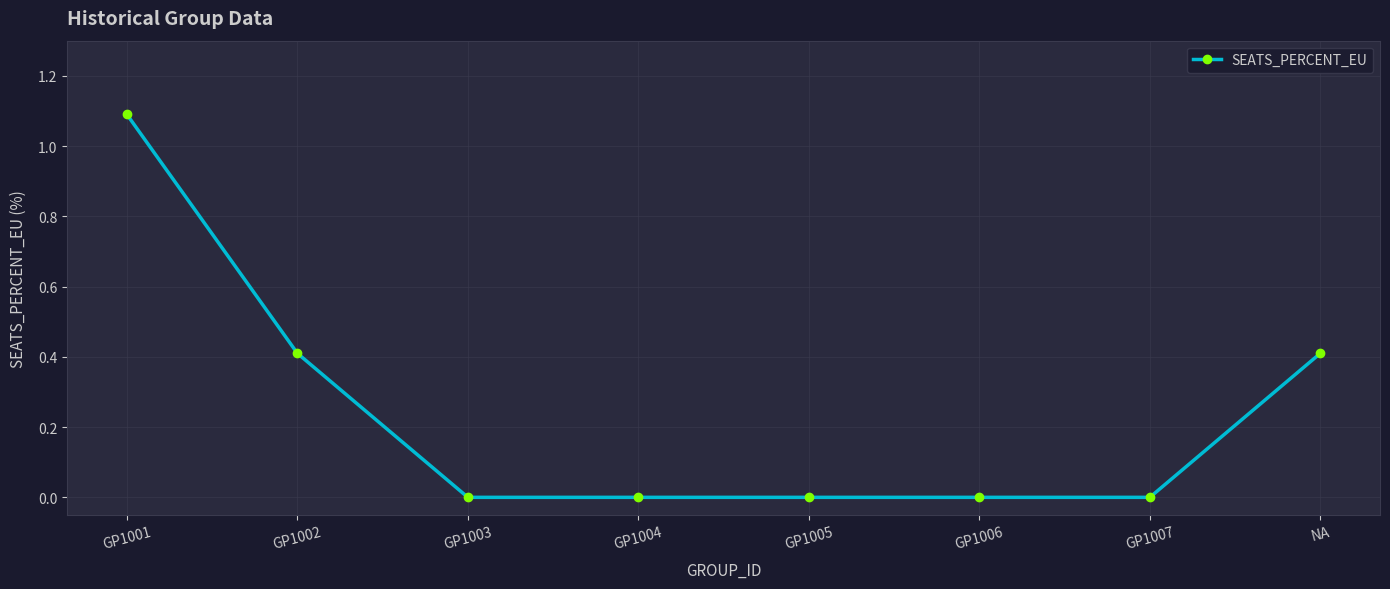

What is the greatest value displayed?

1.1